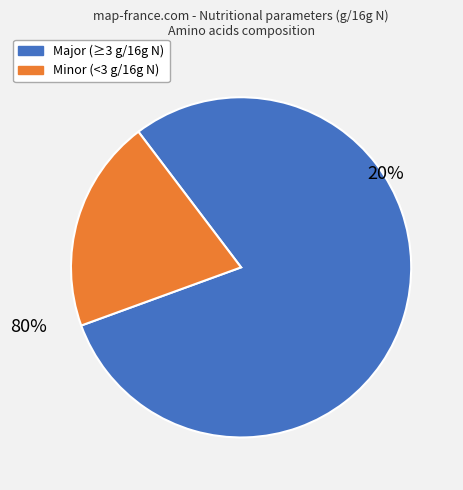

Is it true that Tyrosine is 21% of the pie?

False